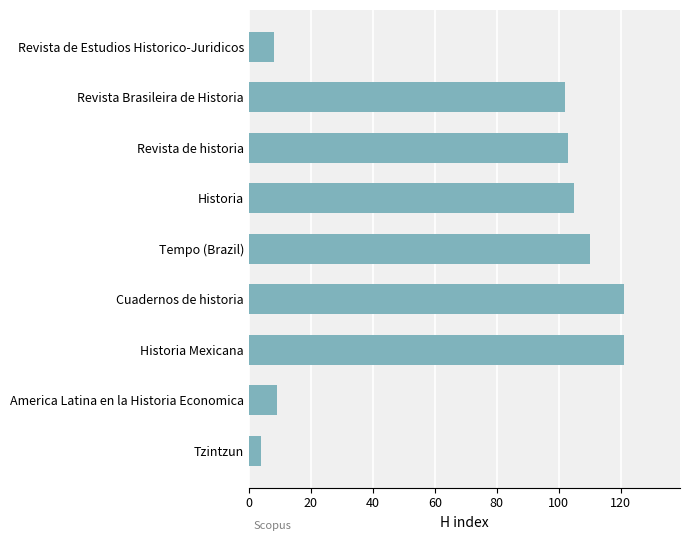

Which has a higher value, Tempo (Brazil) or Historia Mexicana?

Historia Mexicana